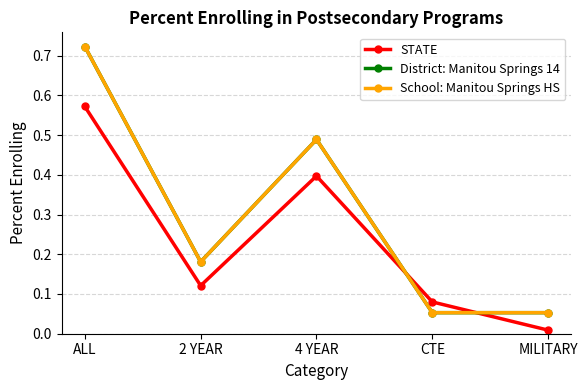

Is this an area chart (filled region under the line)?

No